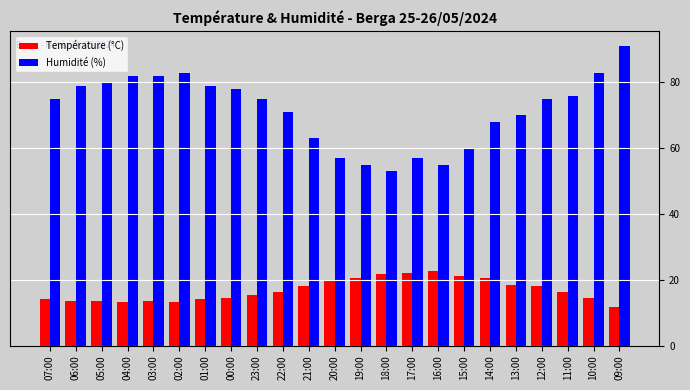

Are the bars grouped side by side (vs. stacked)?

Yes